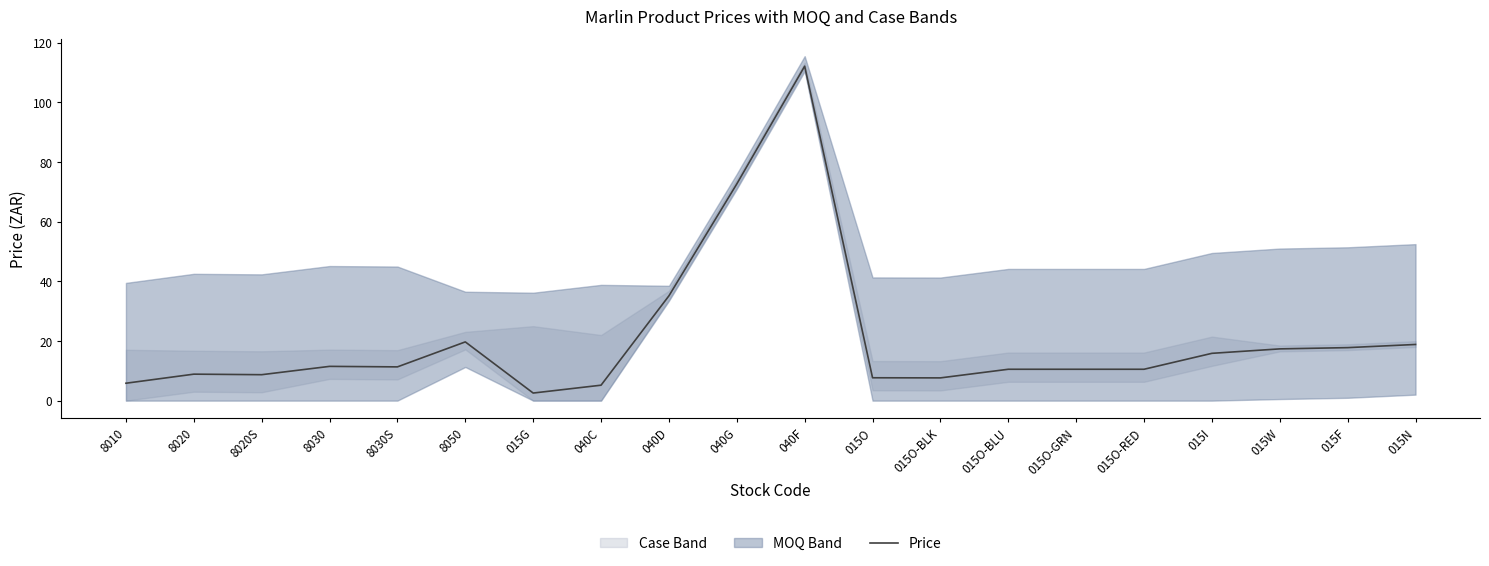

How many data points are above 11?

10